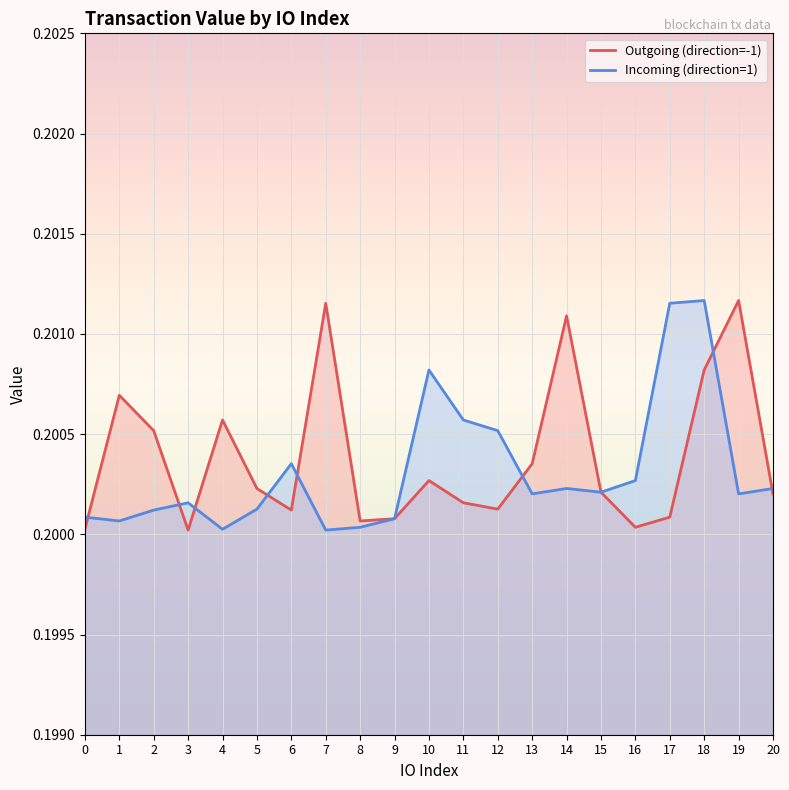

How many data points does each series have?

21